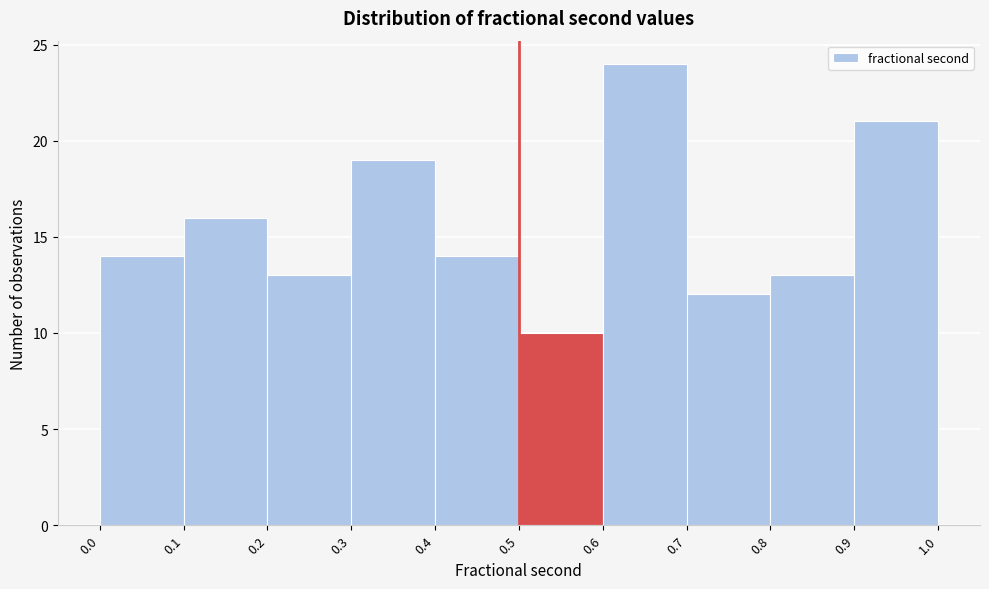

Reading left to right, list every bar in this chart as the range it spans on the x-axis followed by its height. The values are not printed on the chart, so give them approximately, as read against the axis.

0.0 to 0.1: 14
0.1 to 0.2: 16
0.2 to 0.3: 13
0.3 to 0.4: 19
0.4 to 0.5: 14
0.5 to 0.6: 10
0.6 to 0.7: 24
0.7 to 0.8: 12
0.8 to 0.9: 13
0.9 to 1.0: 21